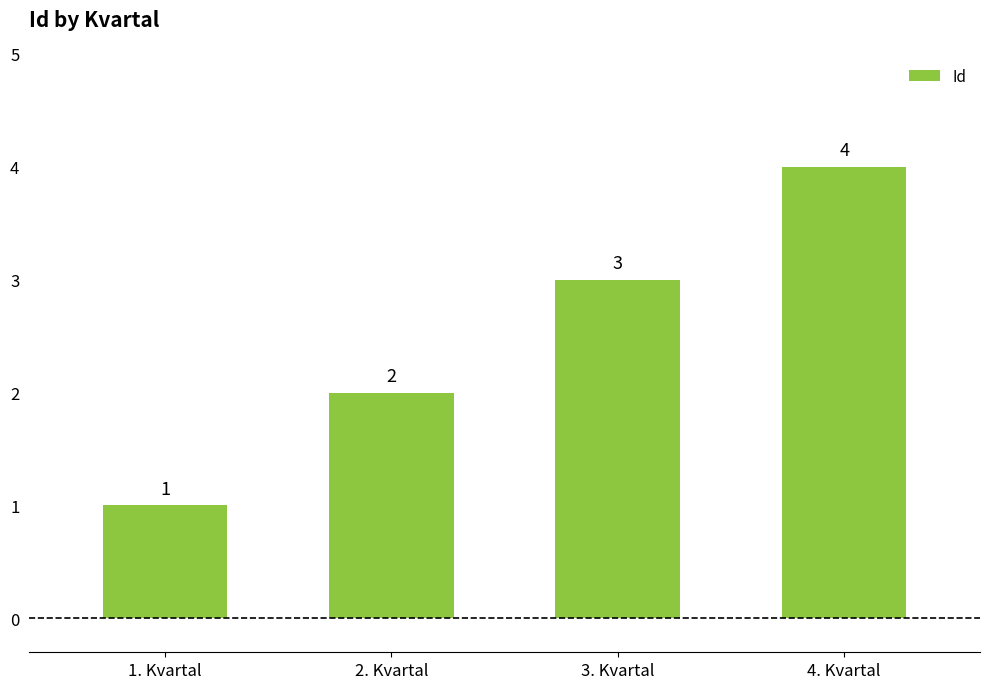

At which label is the value closest to 2?

2. Kvartal